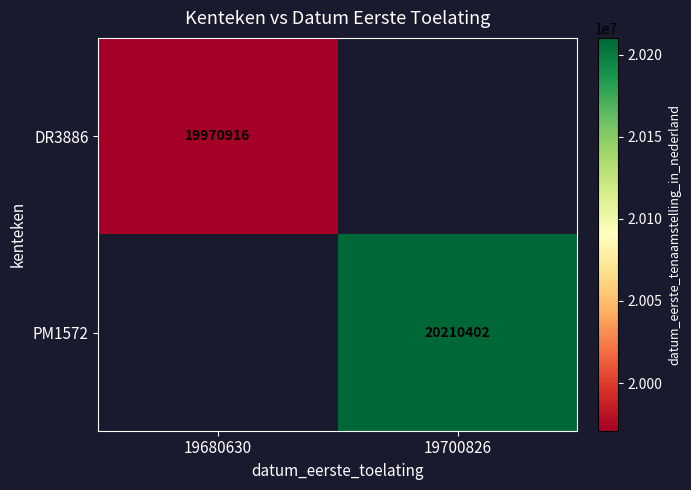

The DR3886 series shows 34916902 at 19680630. True or false?

False